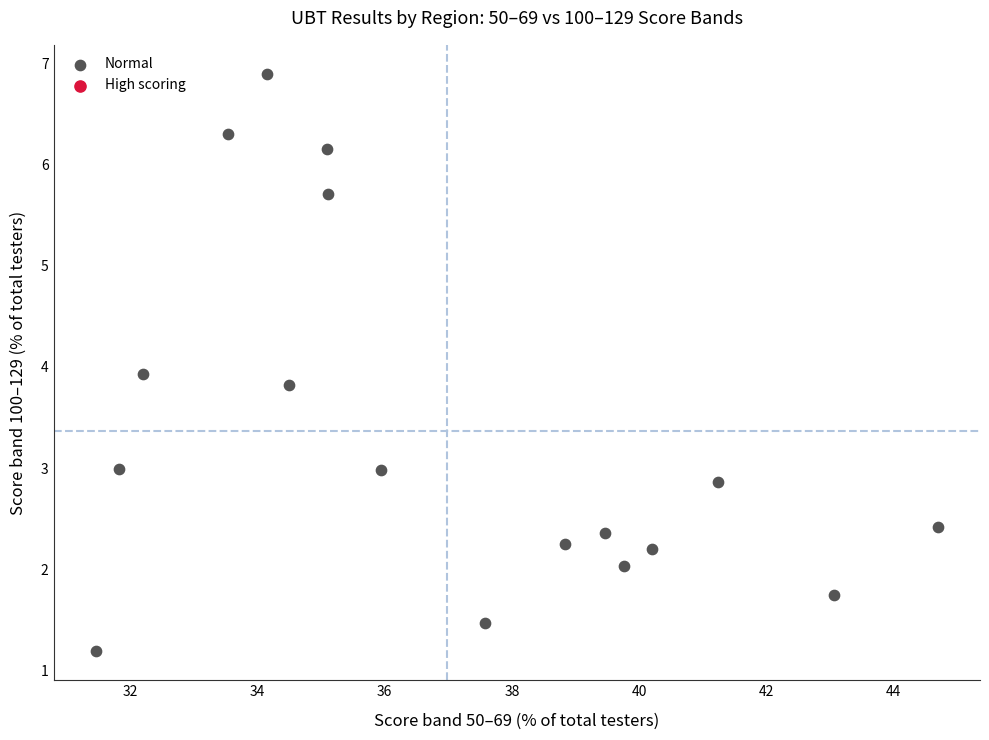

What is the range of X values (max minus min)?

13.2